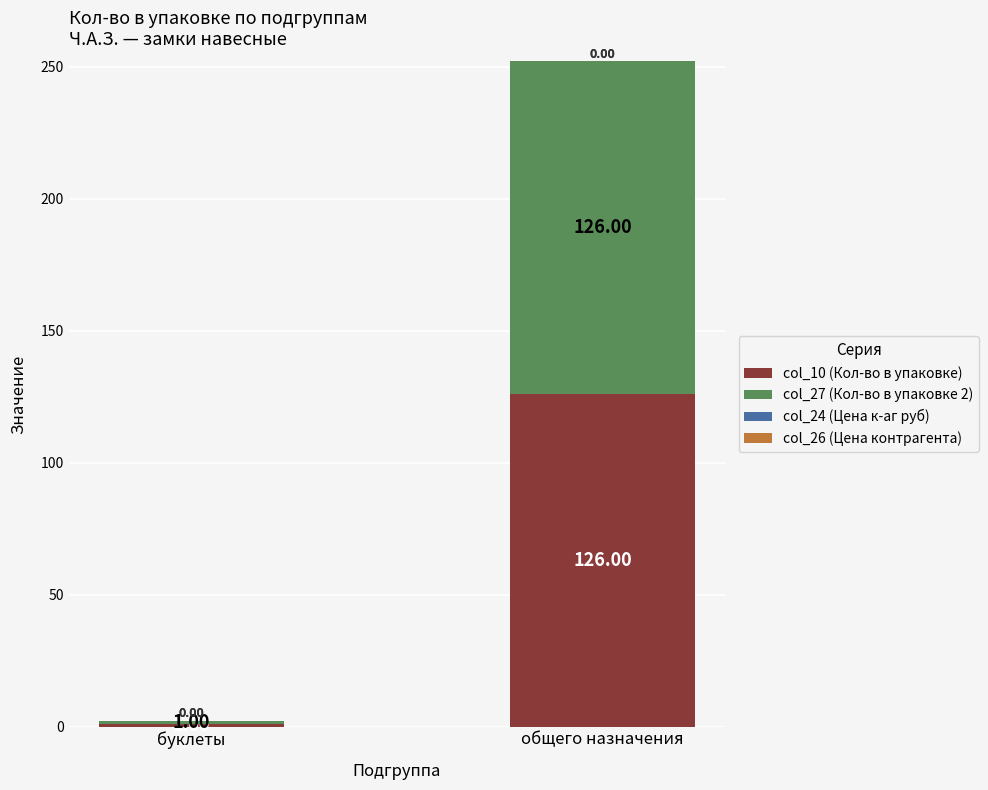

At which category is the sum across all series the highest?

общего назначения